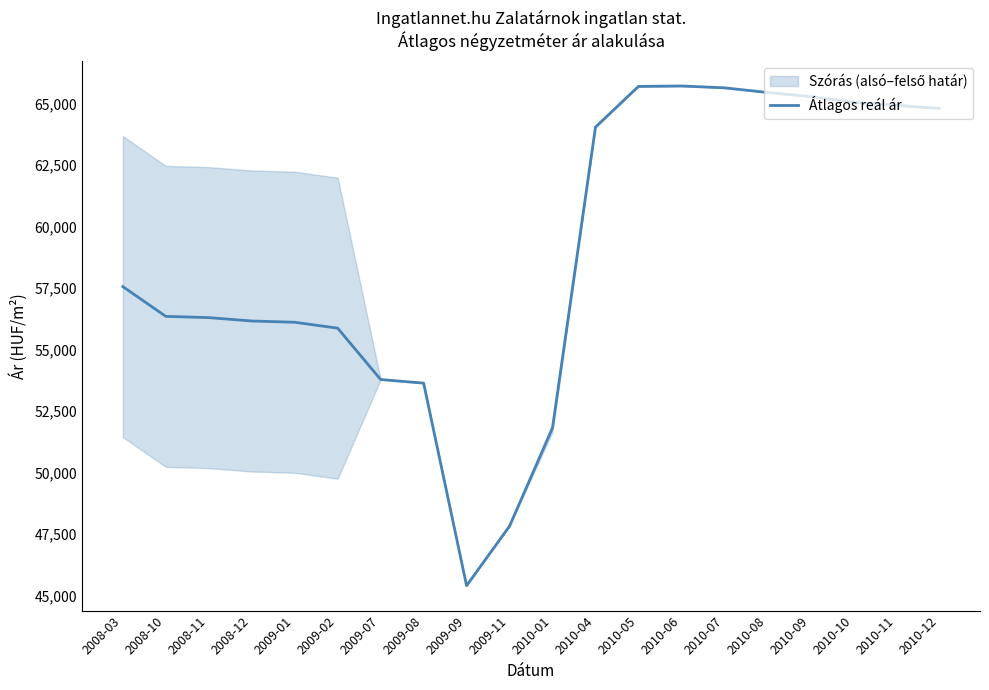

List the labels in order of value, largest first.

2010-06, 2010-05, 2010-07, 2010-08, 2010-09, 2010-10, 2010-11, 2010-12, 2010-04, 2008-03, 2008-10, 2008-11, 2008-12, 2009-01, 2009-02, 2009-07, 2009-08, 2010-01, 2009-11, 2009-09